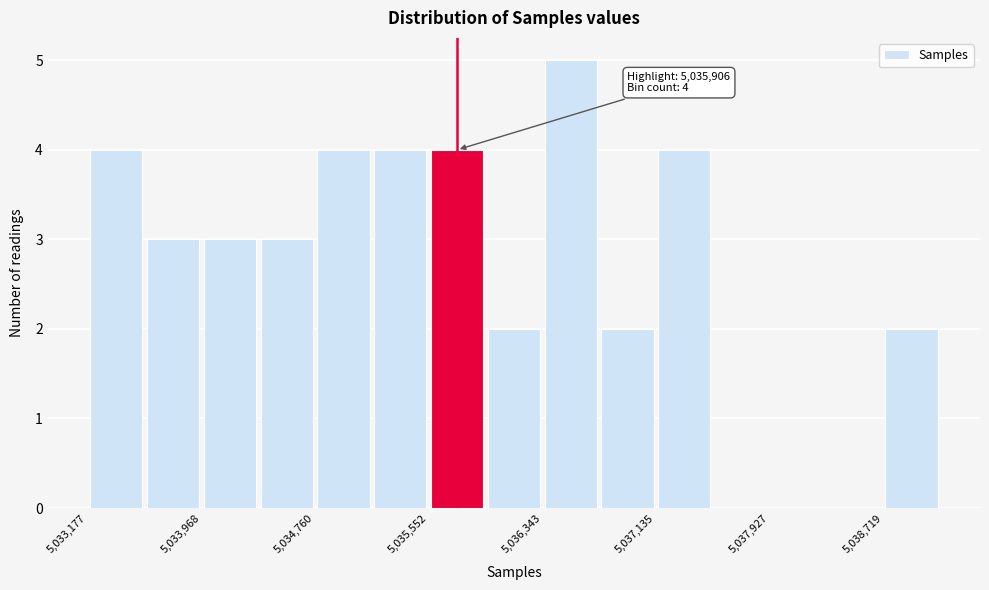

Read against the x-axis, roughly where is the centre of the tallest bar?

5036500